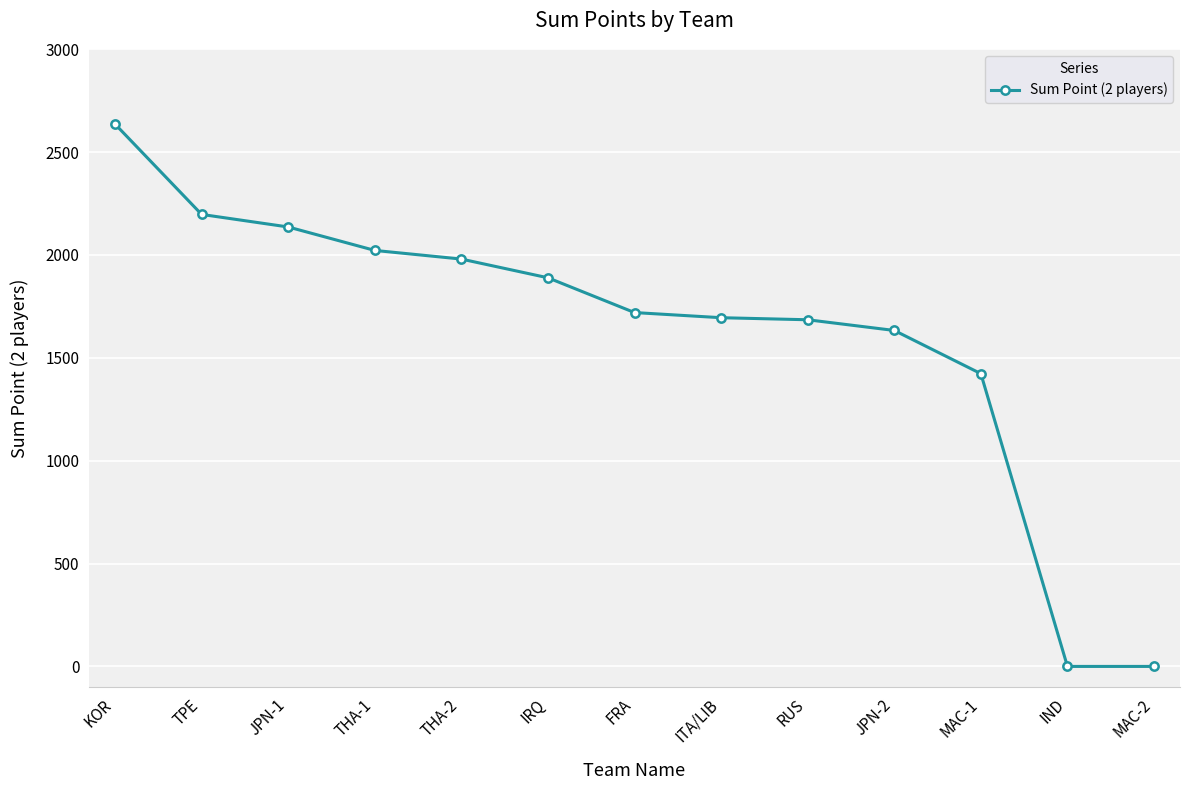

What is the difference between the second highest and minimum values?

2197